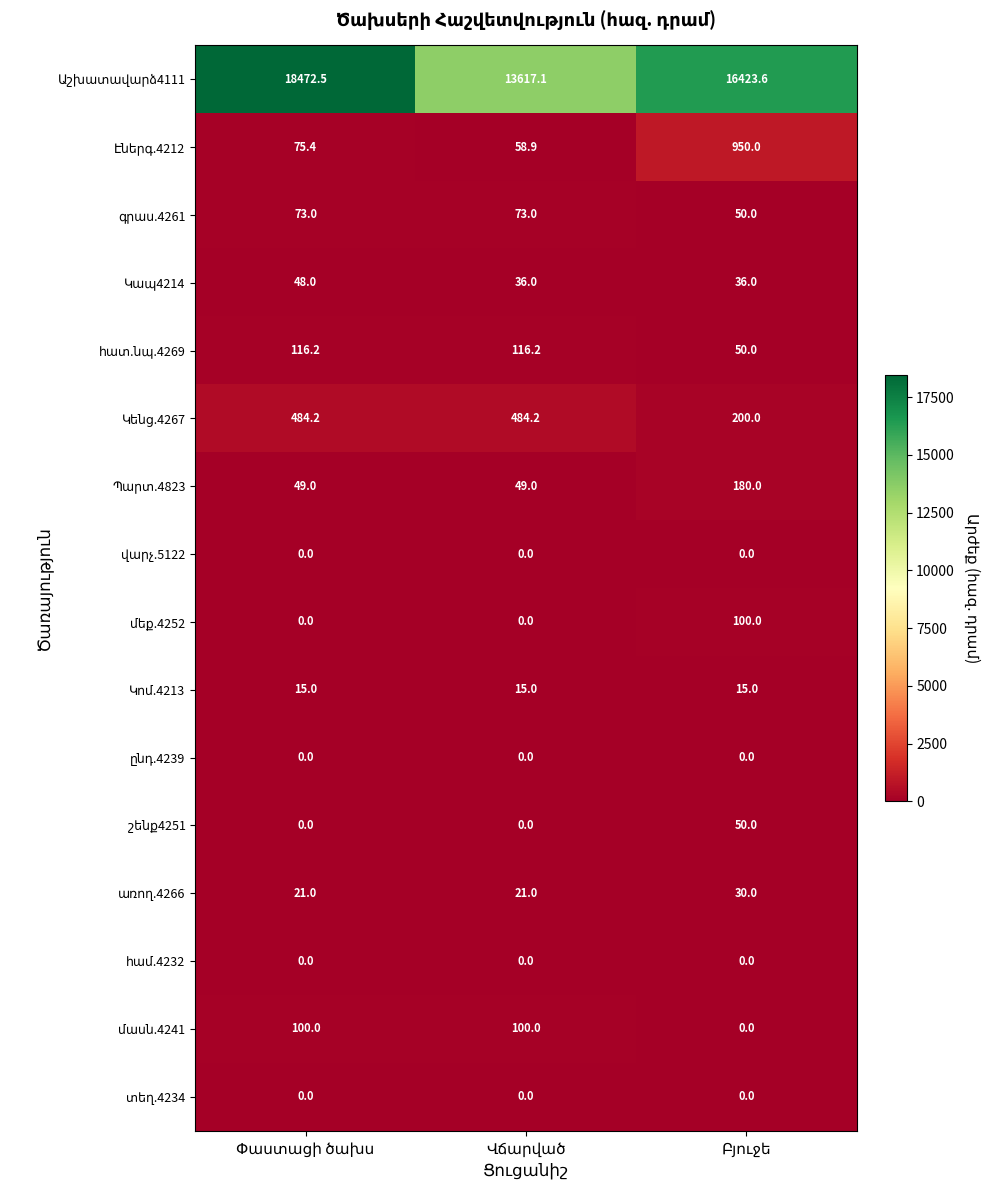

At how many categories does at least one series exceed 206?

3